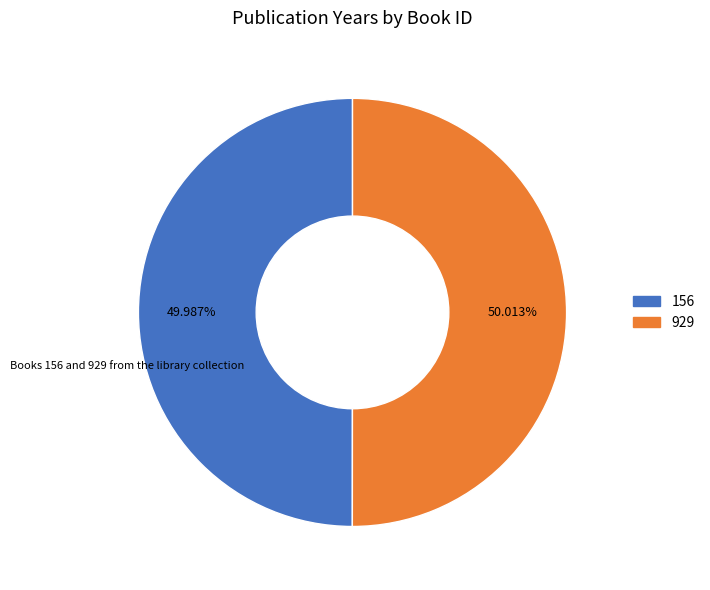

Does any single category account for the majority?

Yes